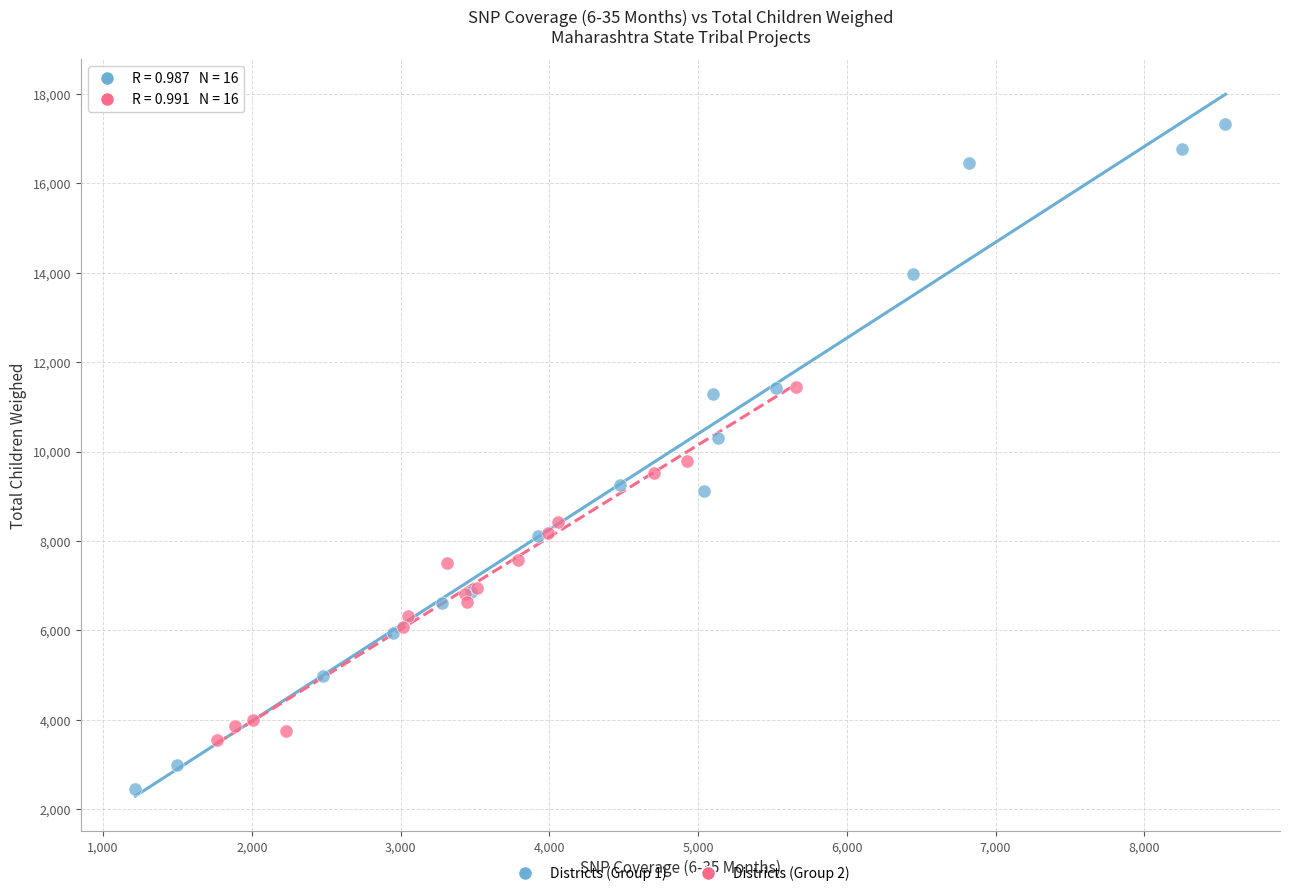

Which series contains the lowest Y value?

Districts (Group 1)